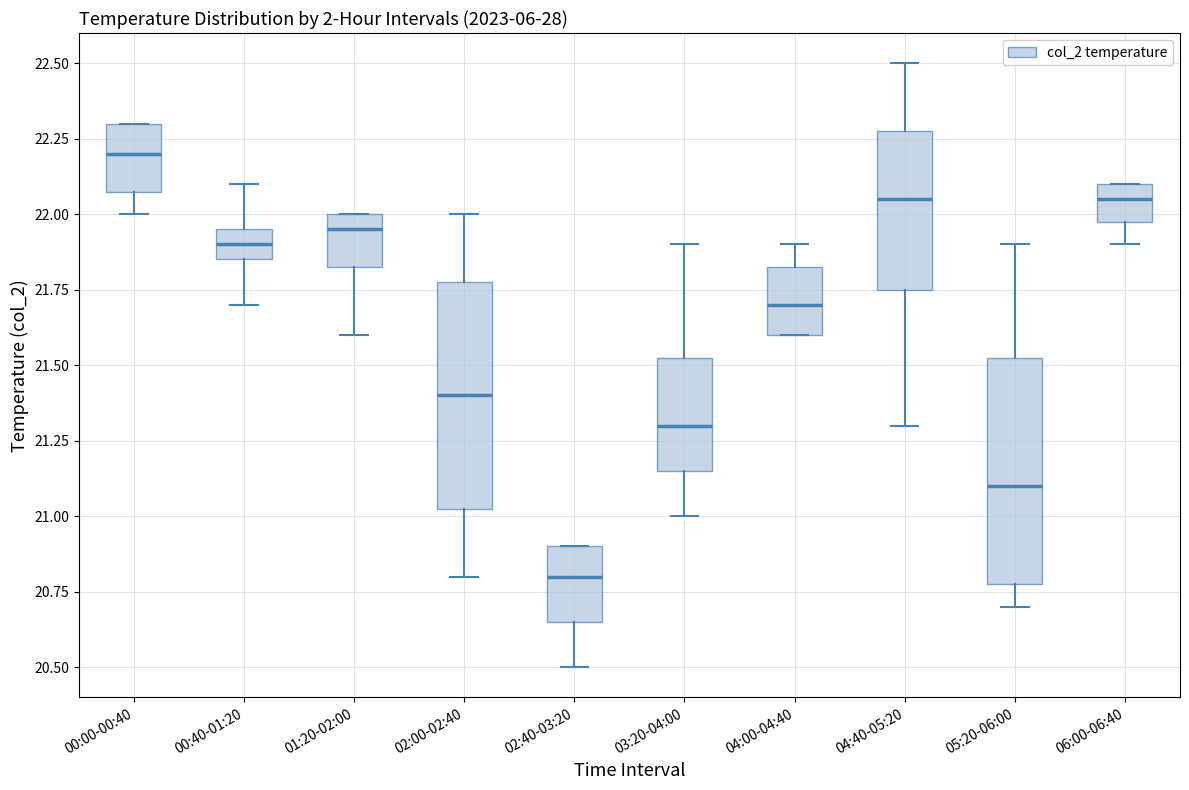

Reading left to right, transcribe this box plot: for each box, give where its median line is, the range the box spans, and where its two whiskers end, as read against the y-axis. The values are not printed on the chart, so give them approximately, as read against the axis.

00:00-00:40: median 22.20, box 22.10 to 22.30, whiskers 22.00 to 22.30
00:40-01:20: median 21.90, box 21.85 to 21.95, whiskers 21.70 to 22.10
01:20-02:00: median 21.95, box 21.85 to 22.00, whiskers 21.60 to 22.00
02:00-02:40: median 21.40, box 21.05 to 21.80, whiskers 20.80 to 22.00
02:40-03:20: median 20.80, box 20.65 to 20.90, whiskers 20.50 to 20.90
03:20-04:00: median 21.30, box 21.15 to 21.55, whiskers 21.00 to 21.90
04:00-04:40: median 21.70, box 21.60 to 21.85, whiskers 21.60 to 21.90
04:40-05:20: median 22.05, box 21.75 to 22.30, whiskers 21.30 to 22.50
05:20-06:00: median 21.10, box 20.80 to 21.55, whiskers 20.70 to 21.90
06:00-06:40: median 22.05, box 22.00 to 22.10, whiskers 21.90 to 22.10